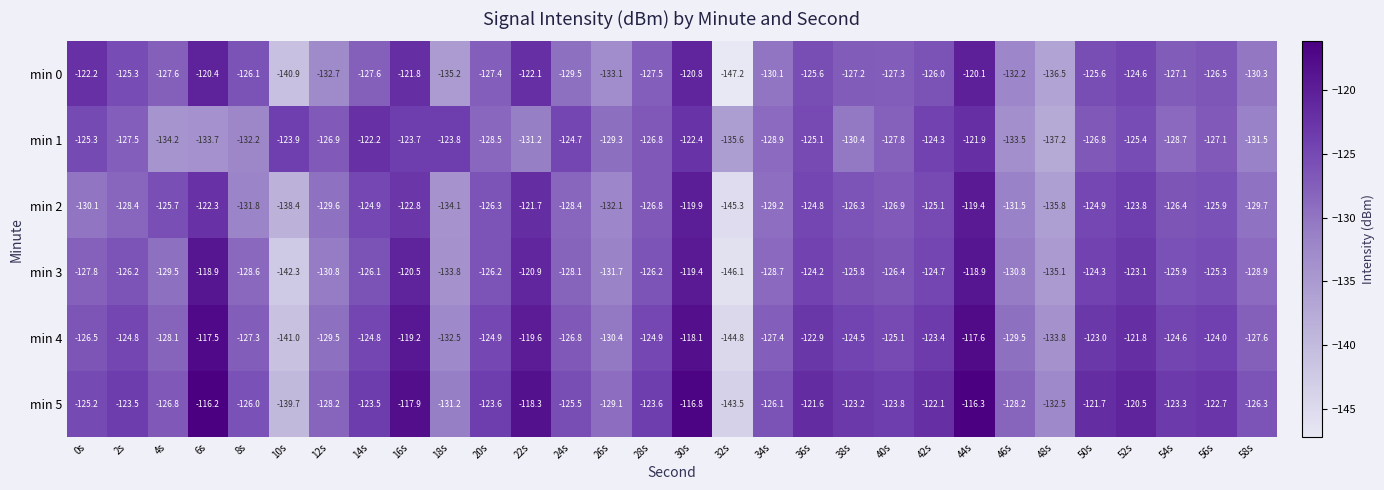

The min 1 series shows -201.4 at 0s. True or false?

False